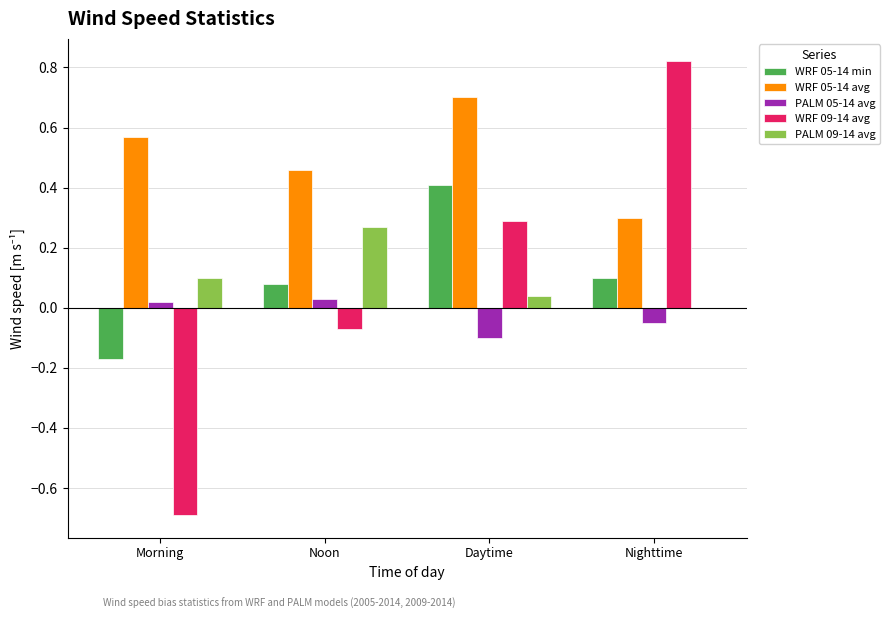

Which category has the highest value in the PALM 09-14 avg series?

Noon